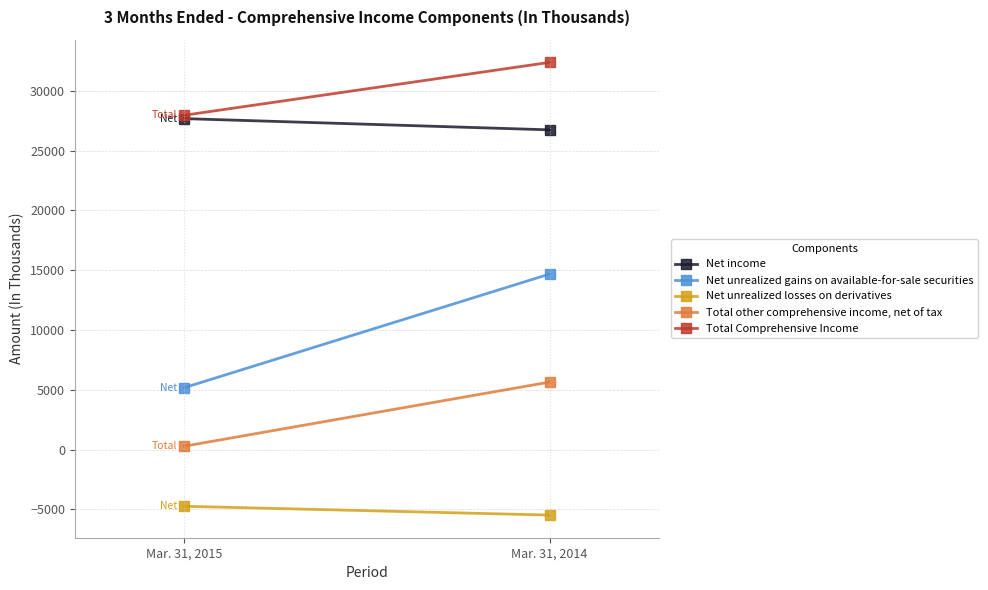

At Mar. 31, 2015, list the series in order from smallest to largest.

Net unrealized losses on derivatives, Total other comprehensive income, net of tax, Net unrealized gains on available-for-sale securities, Net income, Total Comprehensive Income